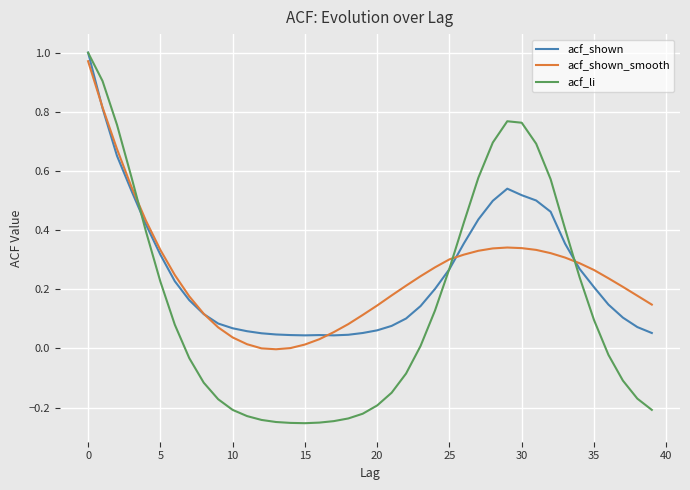

Which series has the largest range (max minus min)?

acf_li